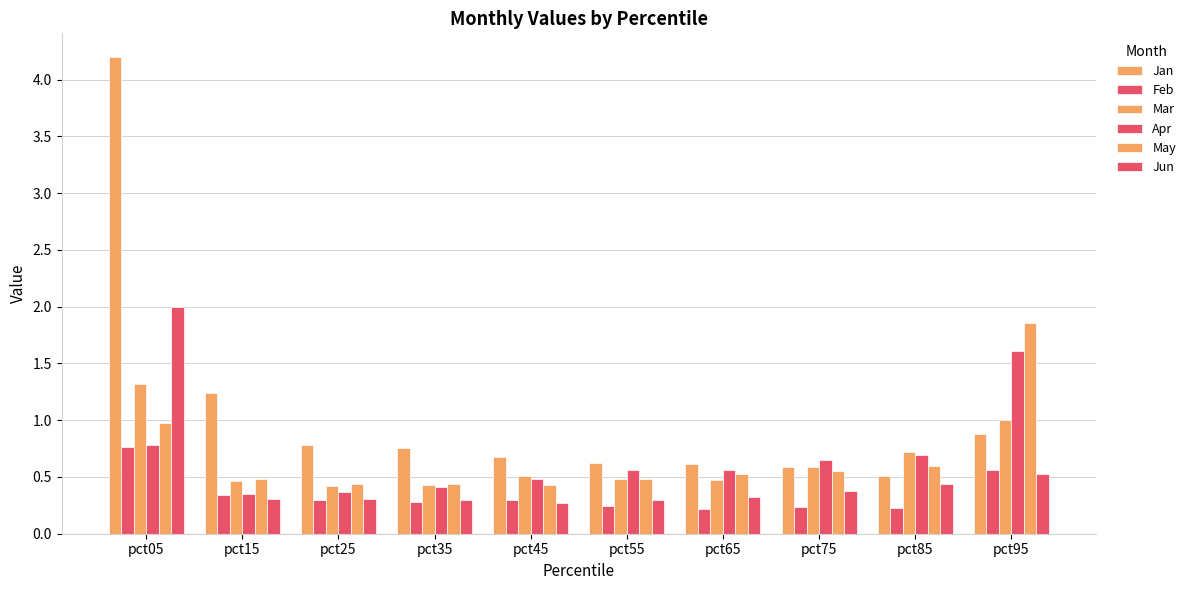

What is the average value of the Feb series?

0.3